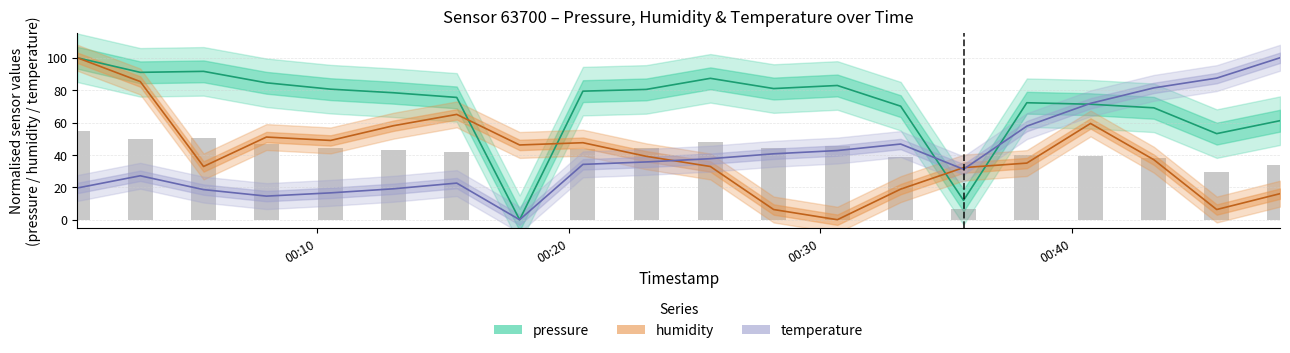

Rank the series by their maximum value, from highest to lowest.

pressure, humidity, temperature